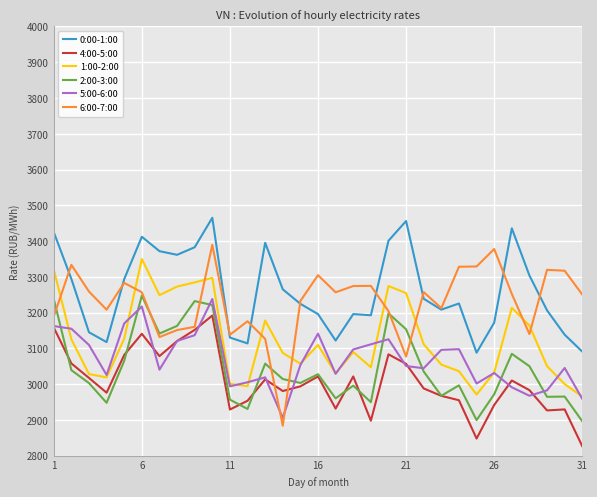

Which series has the widest spread of values?

6:00-7:00